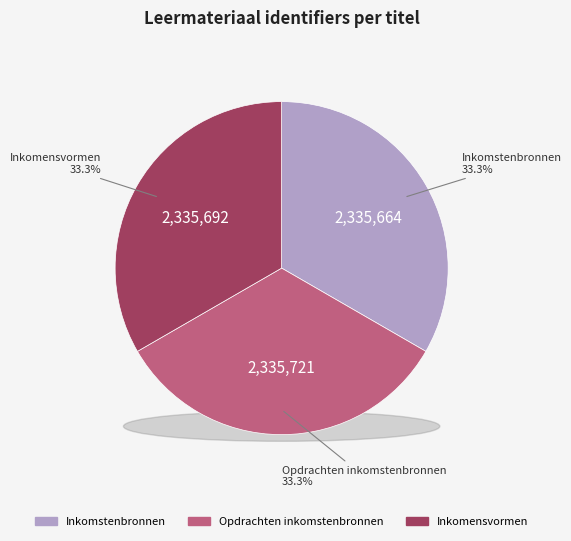

How many slices are in this pie chart?

3